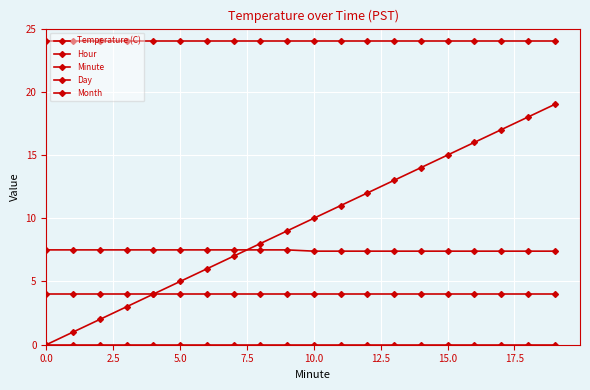

Is this an area chart (filled region under the line)?

No